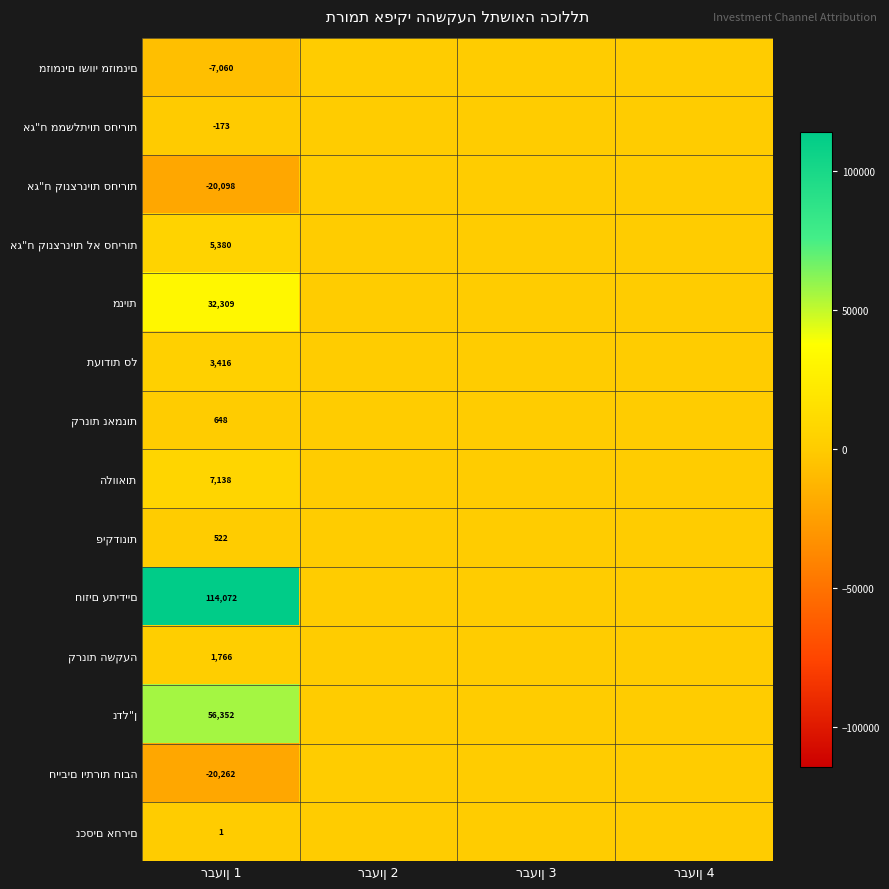

What is the difference between the maximum and second lowest values in the נכסים אחרים series?

0.9